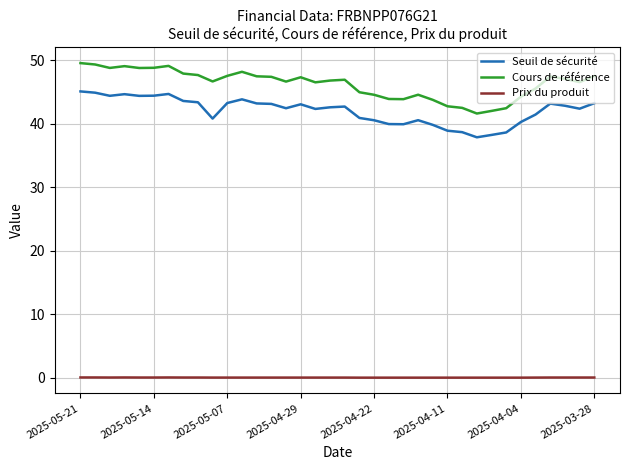

Rank the series by their maximum value, from highest to lowest.

Cours de référence, Seuil de sécurité, Prix du produit